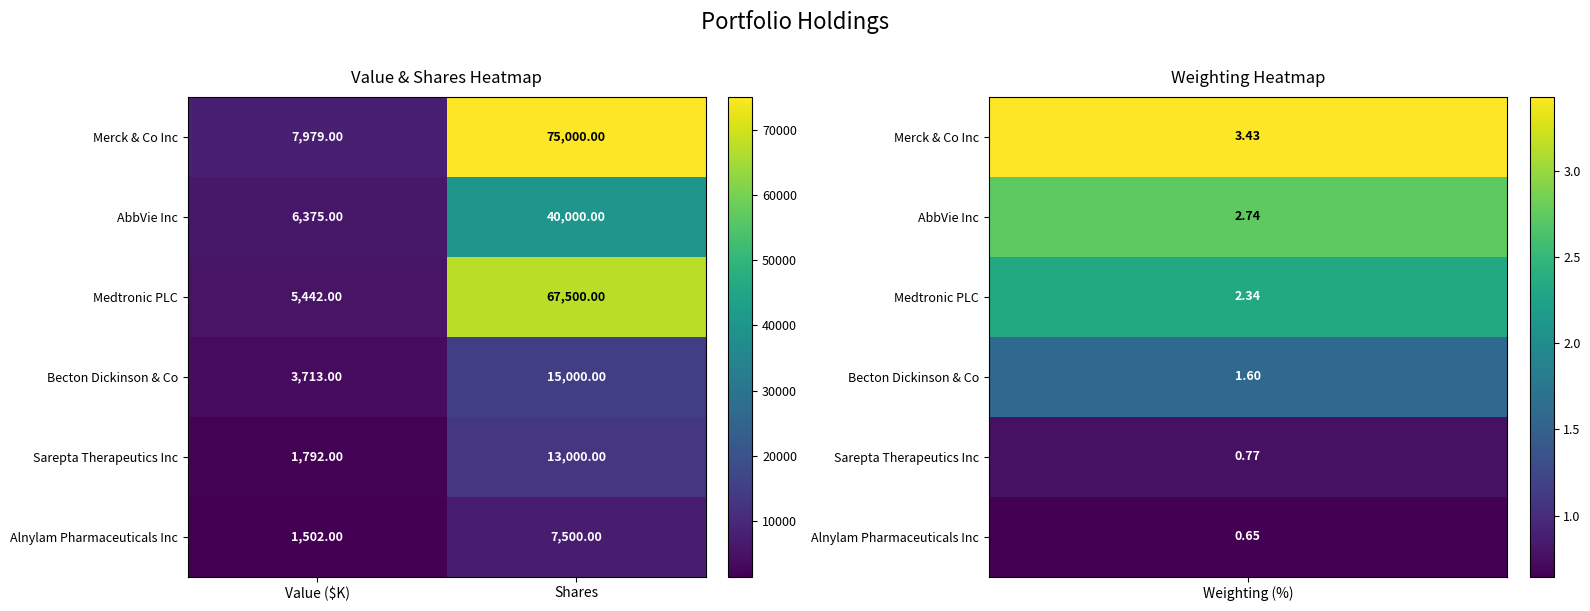

At which label is Sarepta Therapeutics Inc closest to 7396?

Value ($K)